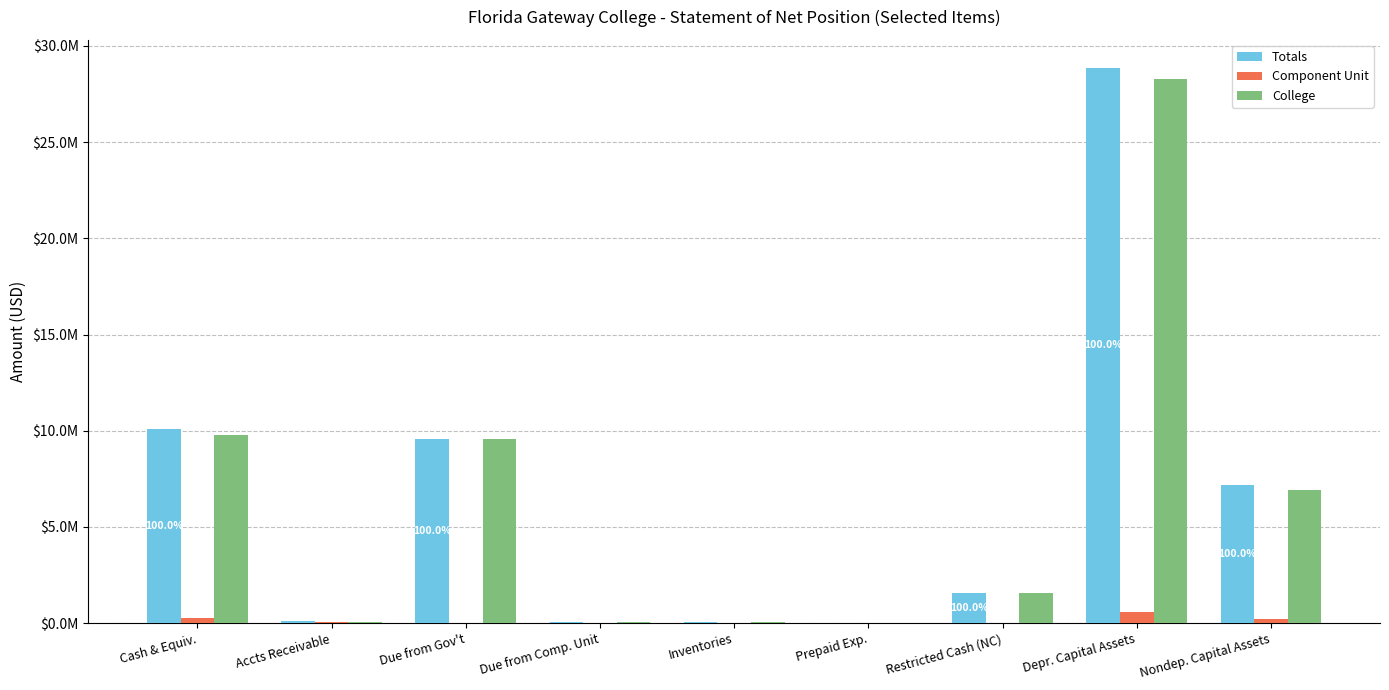

Rank the series by their maximum value, from lowest to highest.

Component Unit, College, Totals